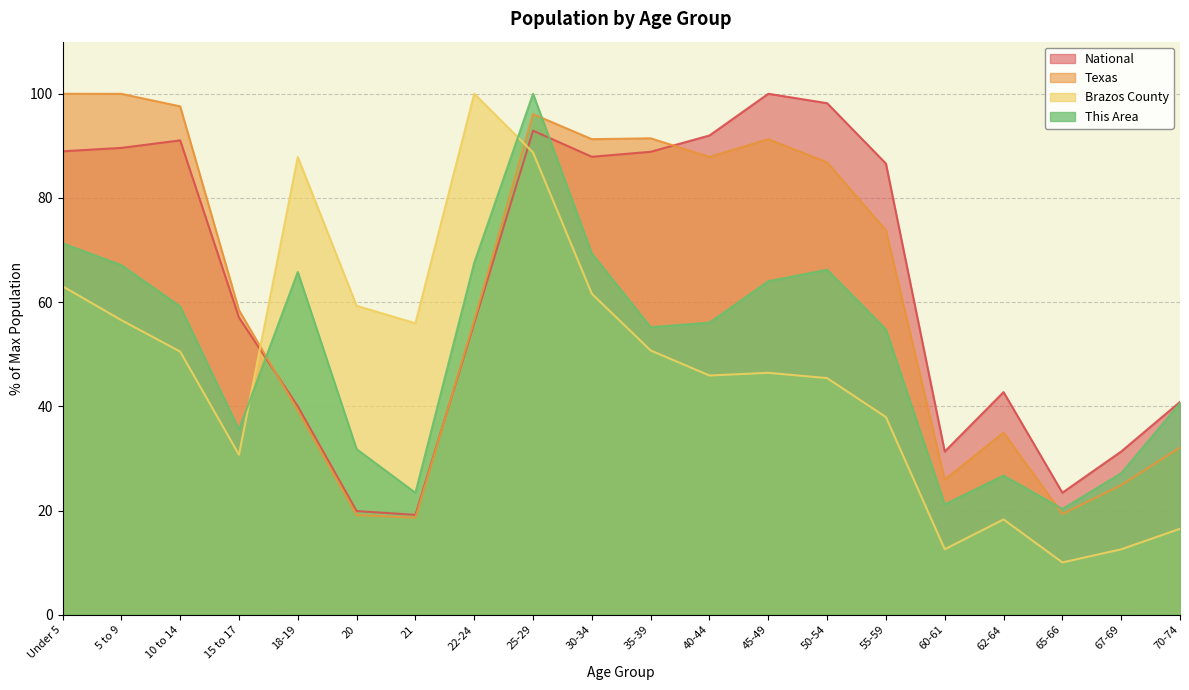

Which series has the largest range (max minus min)?

Brazos County